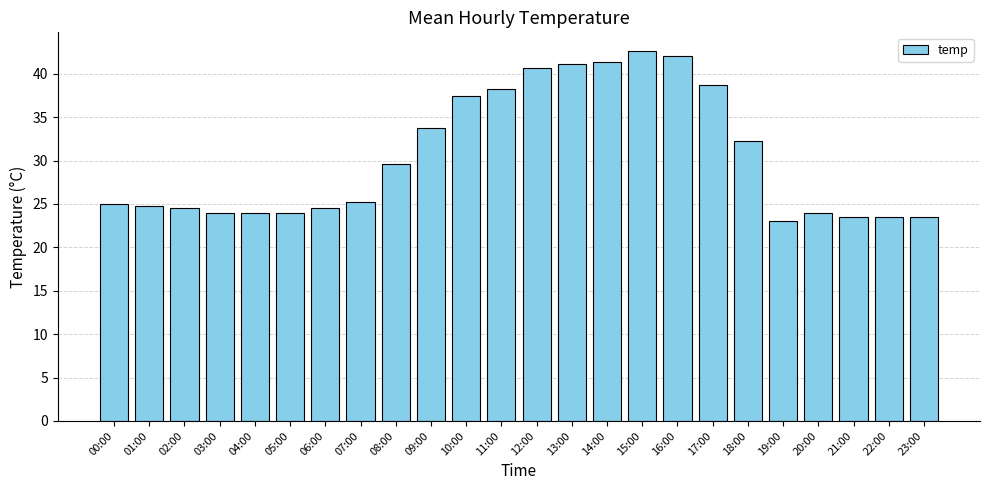

How many categories are shown in the chart?

24